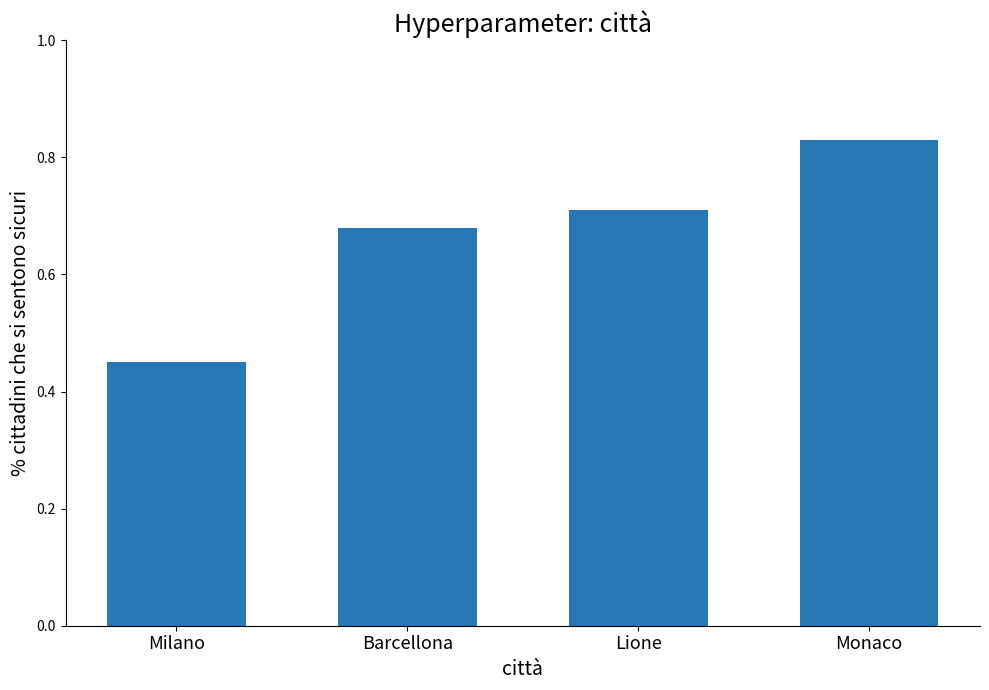

How many values are between 0 and 1?

4